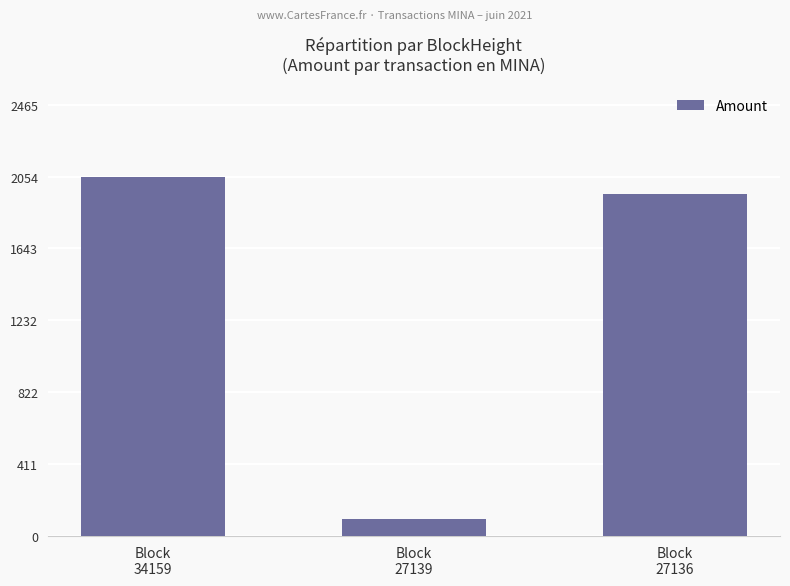

Reading right to left, list all the values displayed in this chart.

Block
27136=1955.8	Block
27139=99.0	Block
34159=2053.8